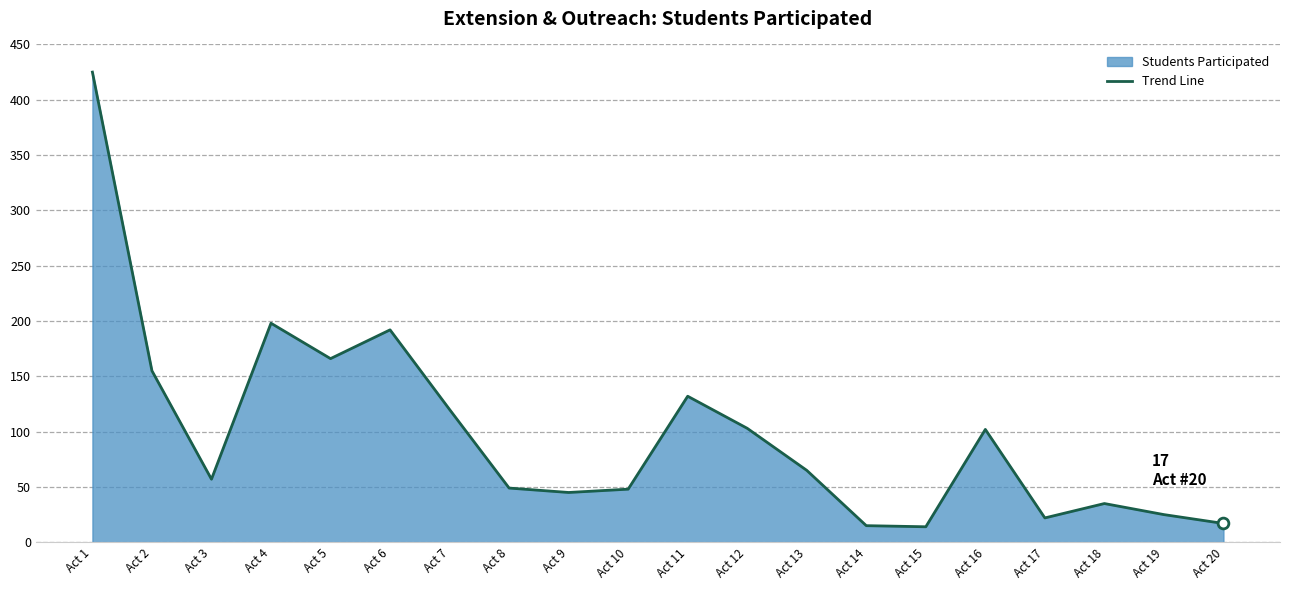

Which has a higher value, Act 16 or Act 5?

Act 5